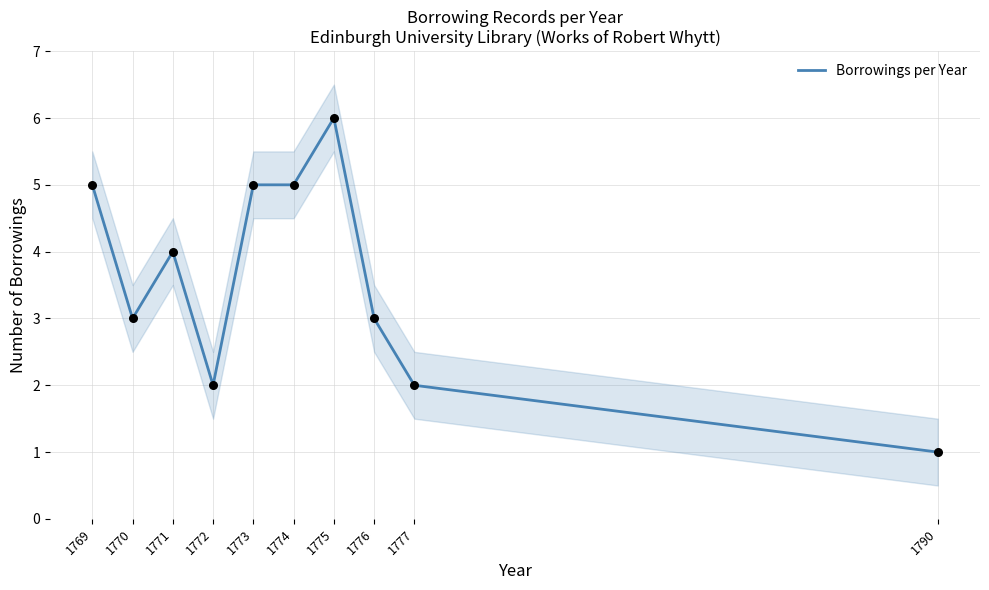

What is the change in value from 1775 to 1790?

-5